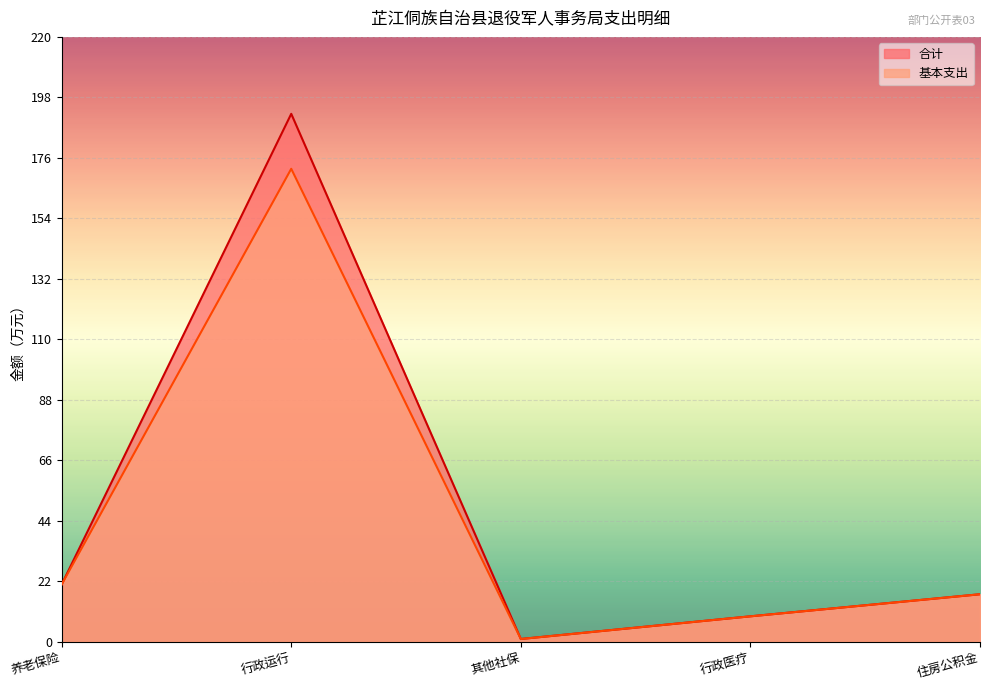

True or false: 合计 has a value of 20.8 at 养老保险.

True